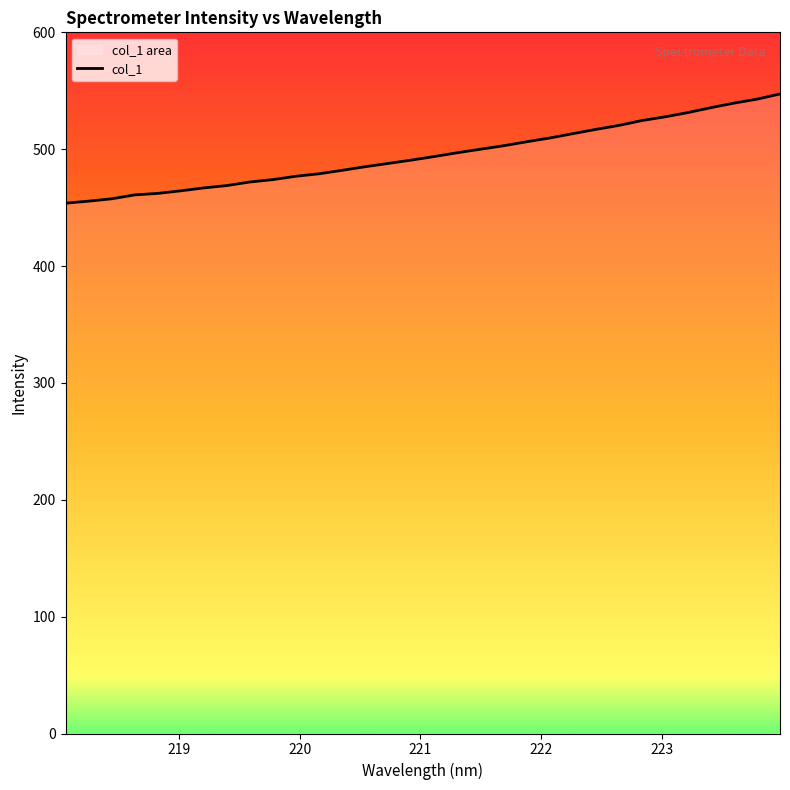

List the labels in order of value, smallest first.

218.0596, 218.2508, 218.442, 218.6332, 218.8244, 219.0156, 219.2067, 219.3979, 219.589, 219.7801, 219.9712, 220.1623, 220.3533, 220.5444, 220.7354, 220.9264, 221.1174, 221.3083, 221.4993, 221.6902, 221.8812, 222.0721, 222.263, 222.4538, 222.6447, 222.8355, 223.0264, 223.2172, 223.408, 223.5987, 223.7895, 223.9802